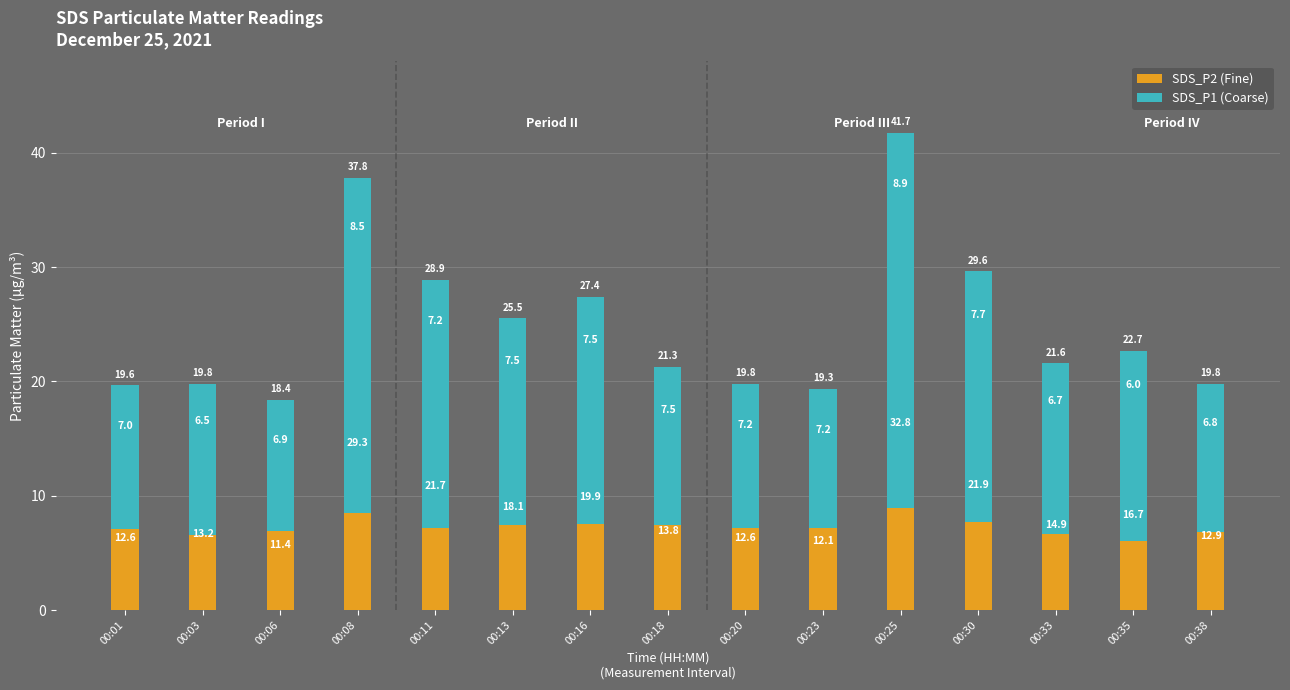

What is the average value of the SDS_P2 (Fine) series?

7.3